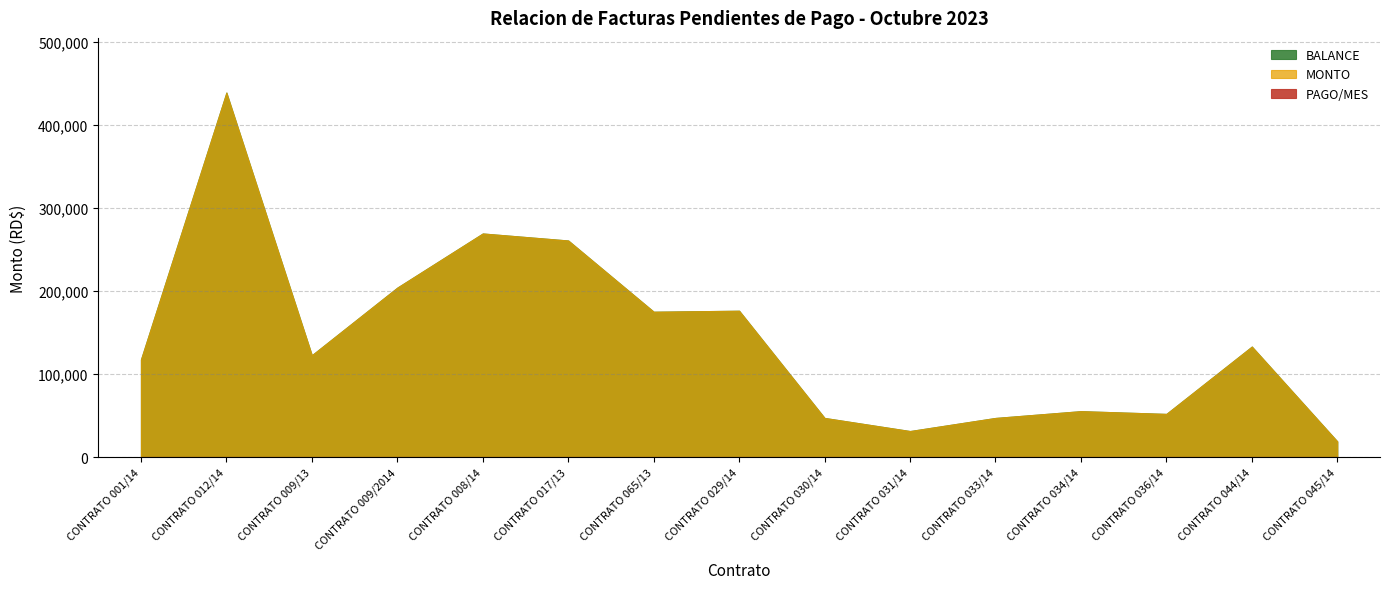

What is the total value across all series at CONTRATO 031/14?

62598.0